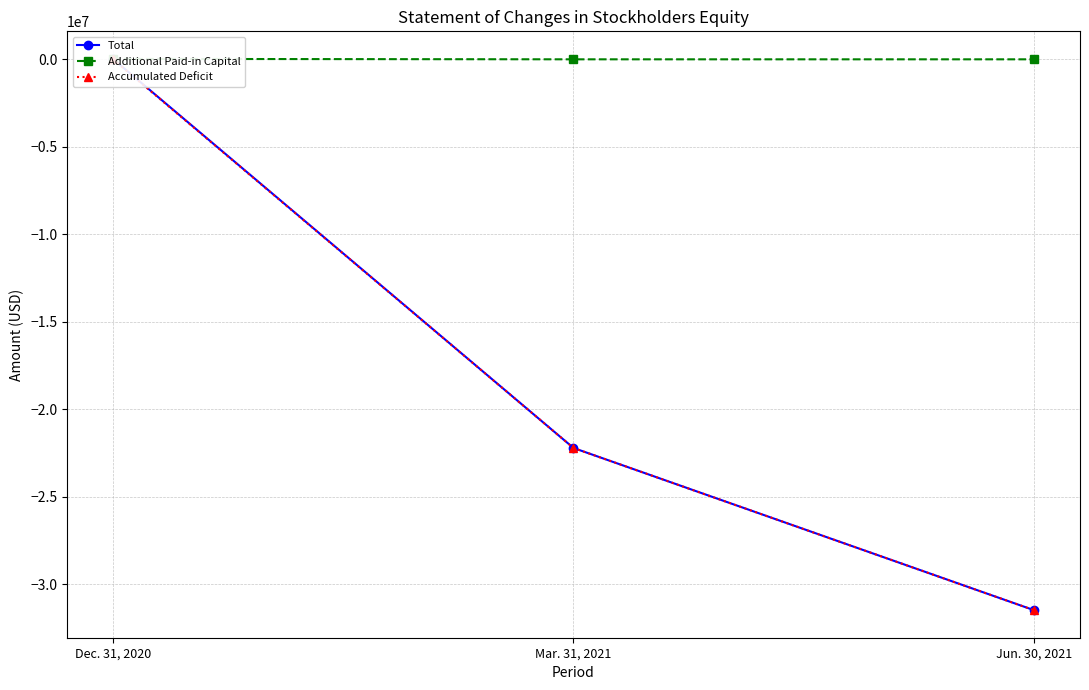

What position from the left is Dec. 31, 2020?

1